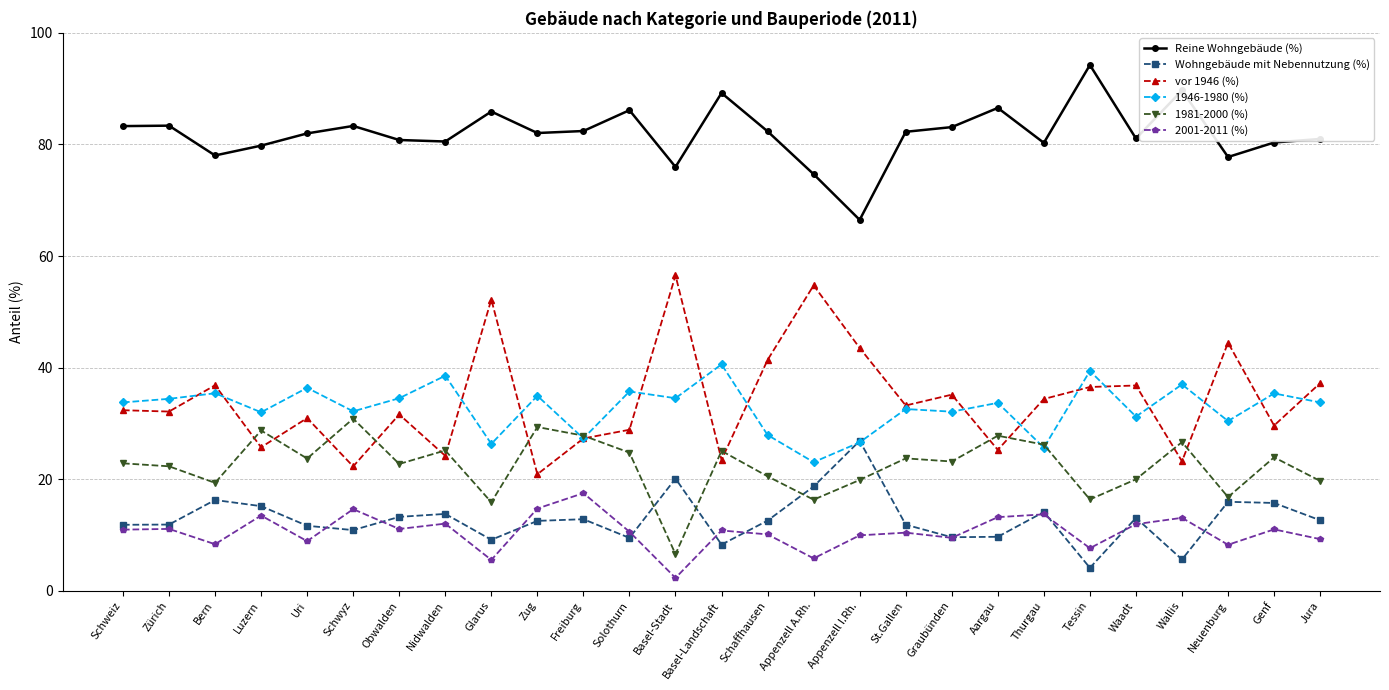

How many interior local peaks does the Wohngebäude mit Nebennutzung (%) series have?

8